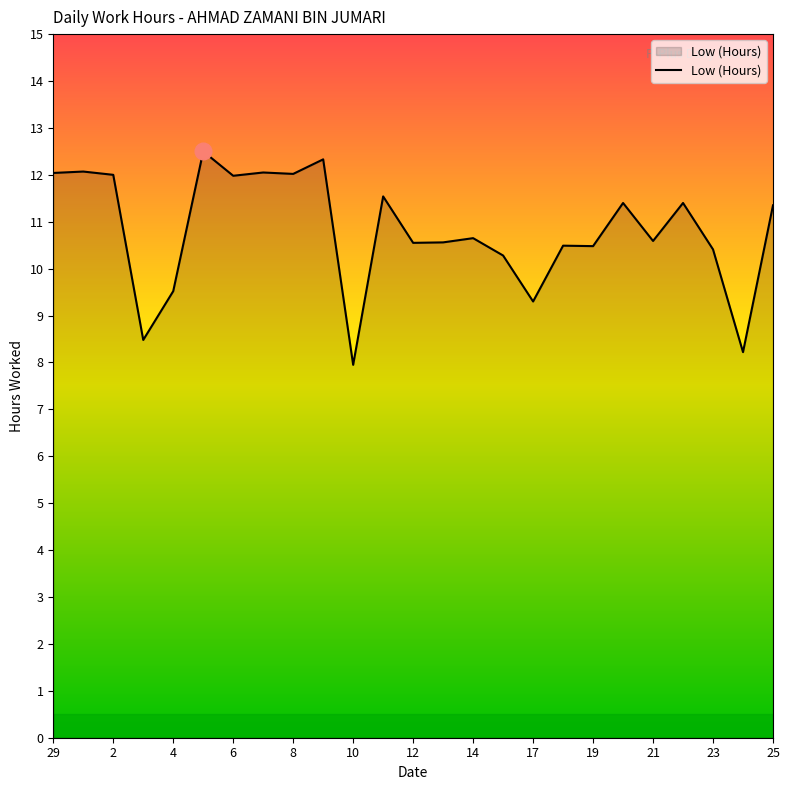

What is the sum of all values?

270.2